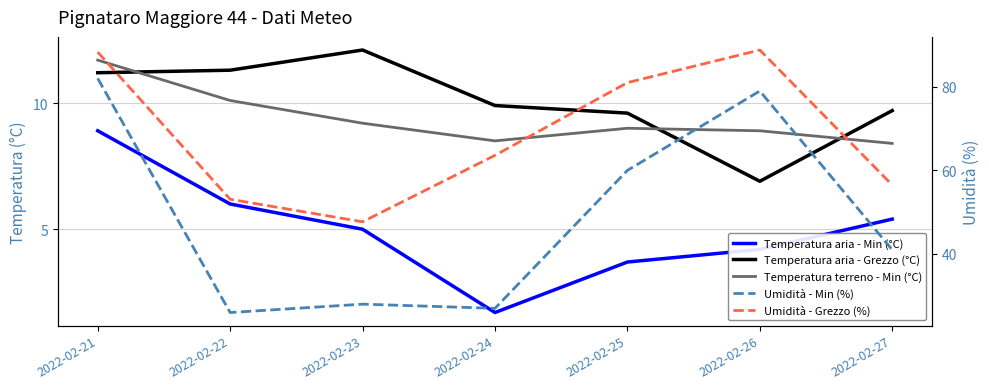

What is the sum of the Umidità - Grezzo (%) values at 2022-02-21 and 2022-02-25?

169.3